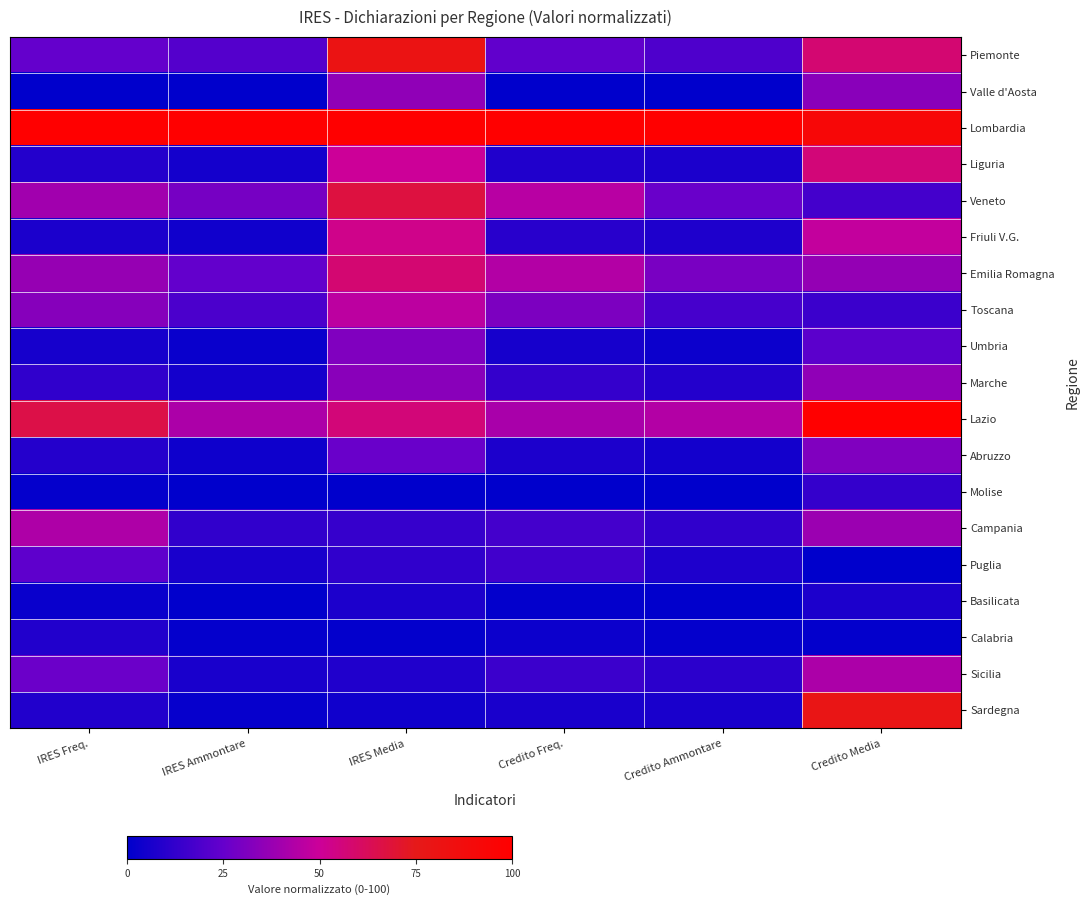

At which category is the sum across all series the highest?

Credito Media